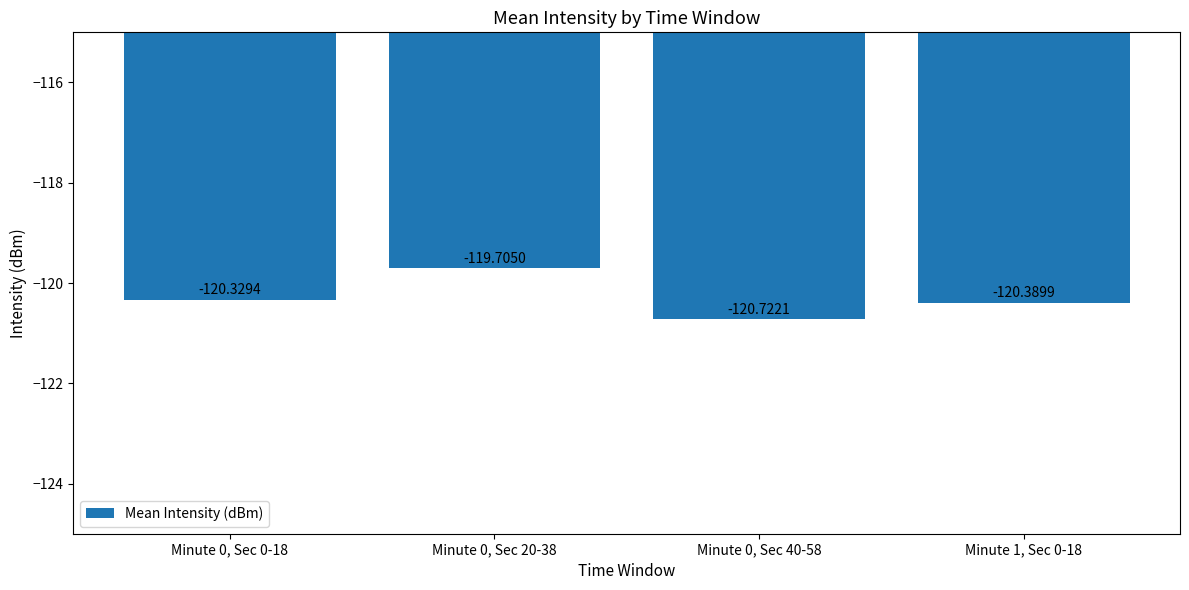

Between Minute 1, Sec 0-18 and Minute 0, Sec 0-18, which is larger?

Minute 0, Sec 0-18